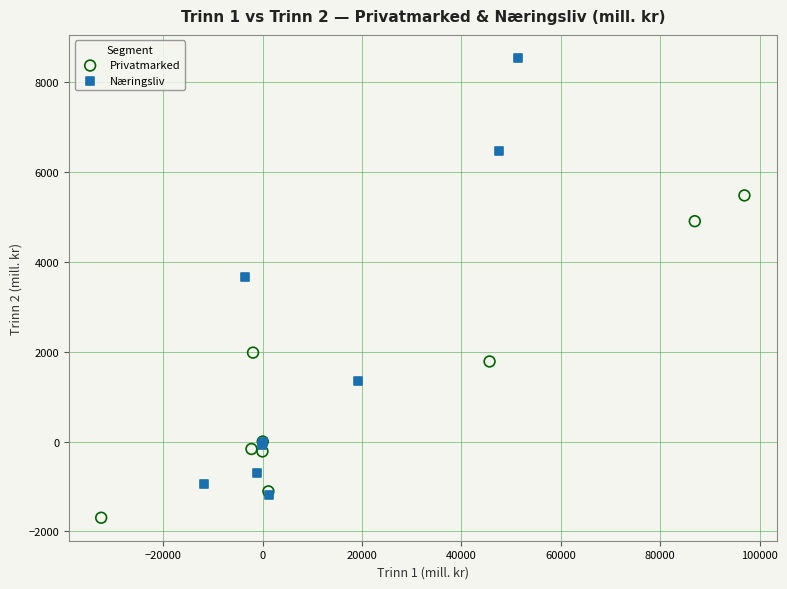

What are all the series names shown in the legend?

Privatmarked, Næringsliv